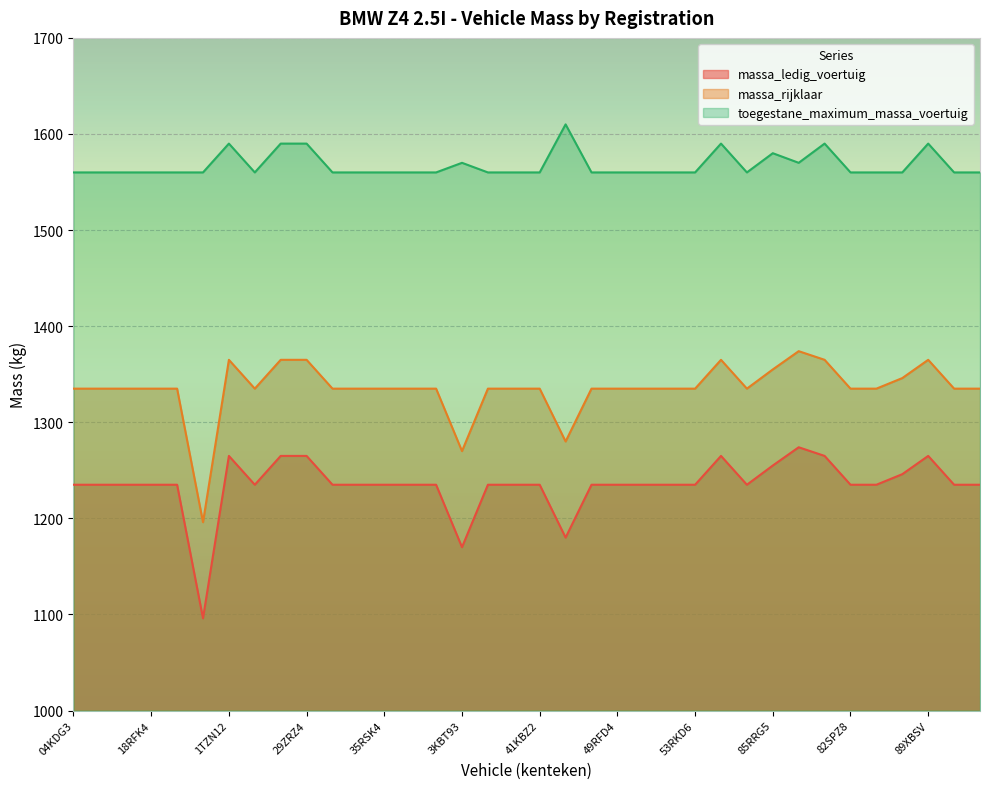

How many data points in massa_rijklaar are above 1335?

9